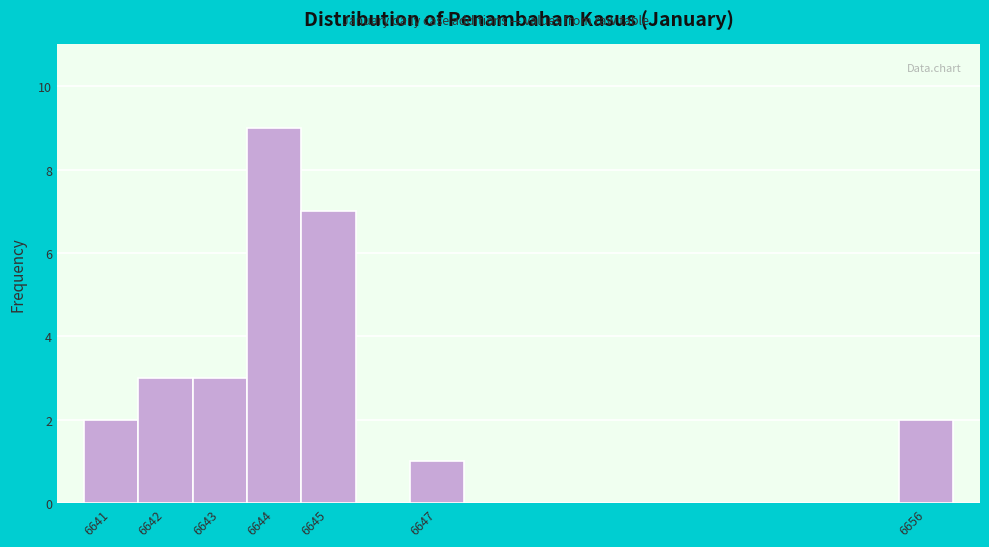

Which range on the x-axis has the tallest bar?

6643.5 to 6644.5